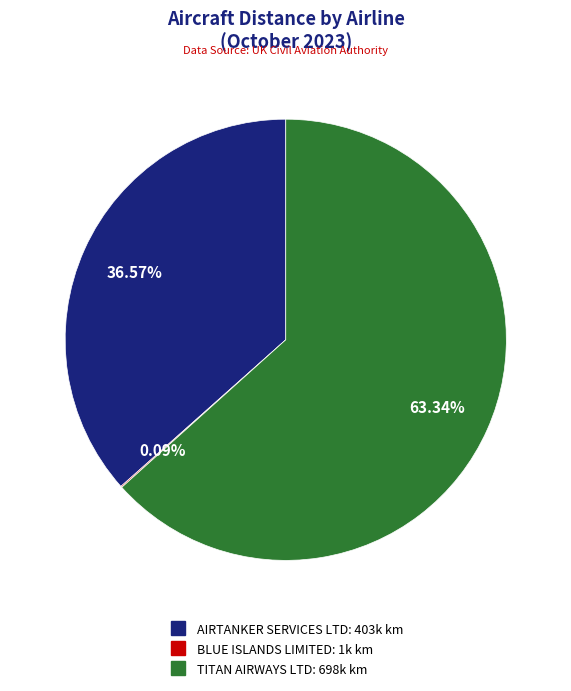

True or false: AIRTANKER SERVICES LTD accounts for 30% of the total.

False